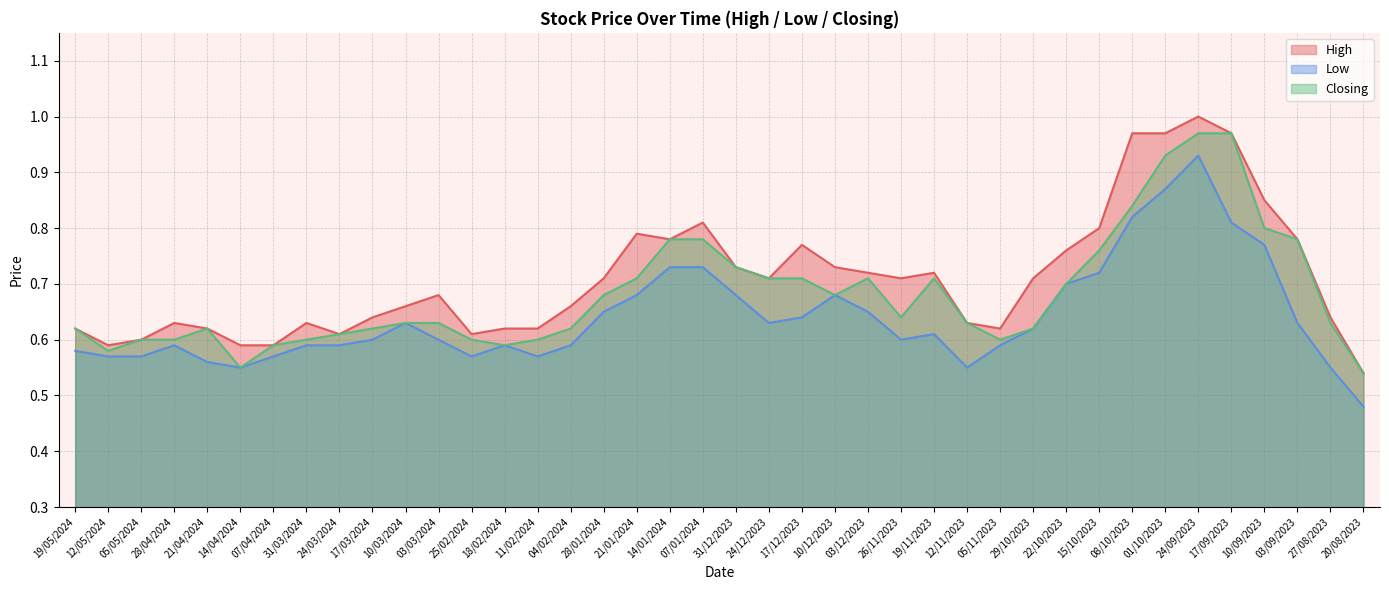

True or false: Low has a value of 0.6 at 12/11/2023.

True